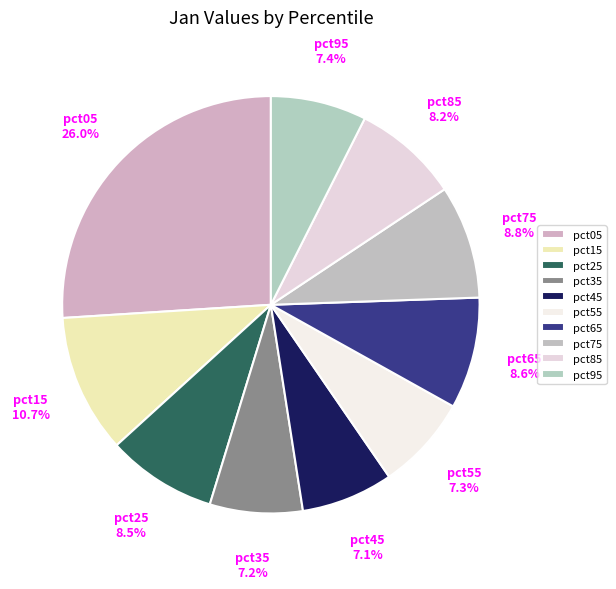

Count the number of slices in the pie.

10